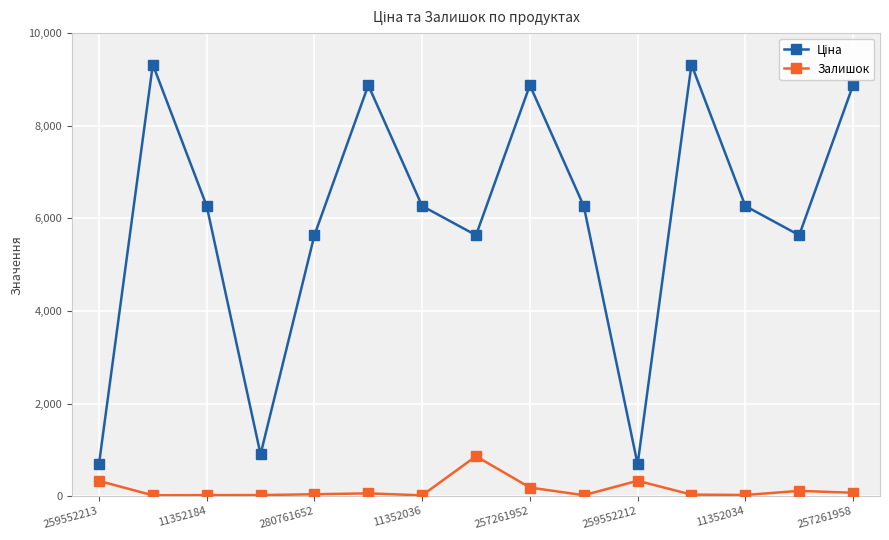

Count the number of categories in the chart.

15